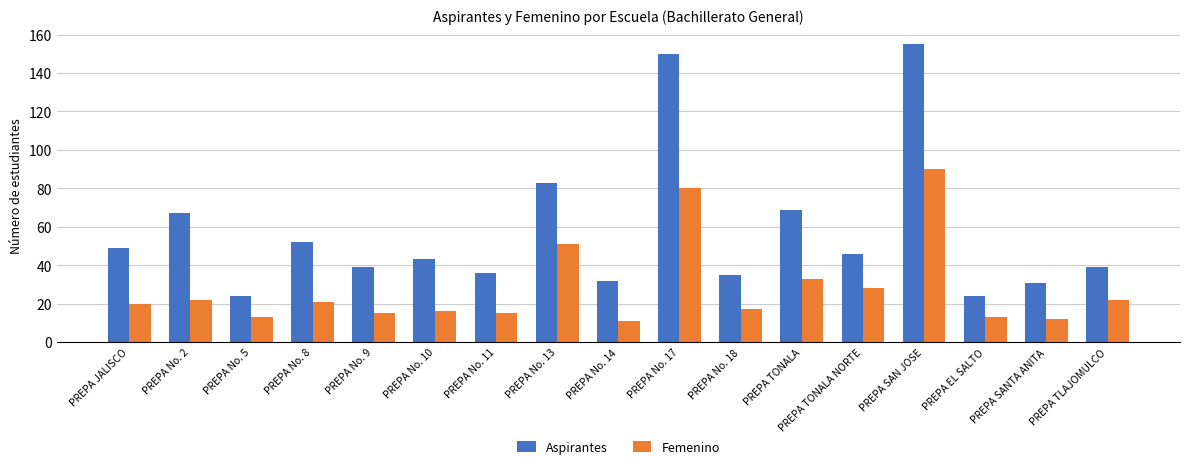

How many bars are there in each group?

2